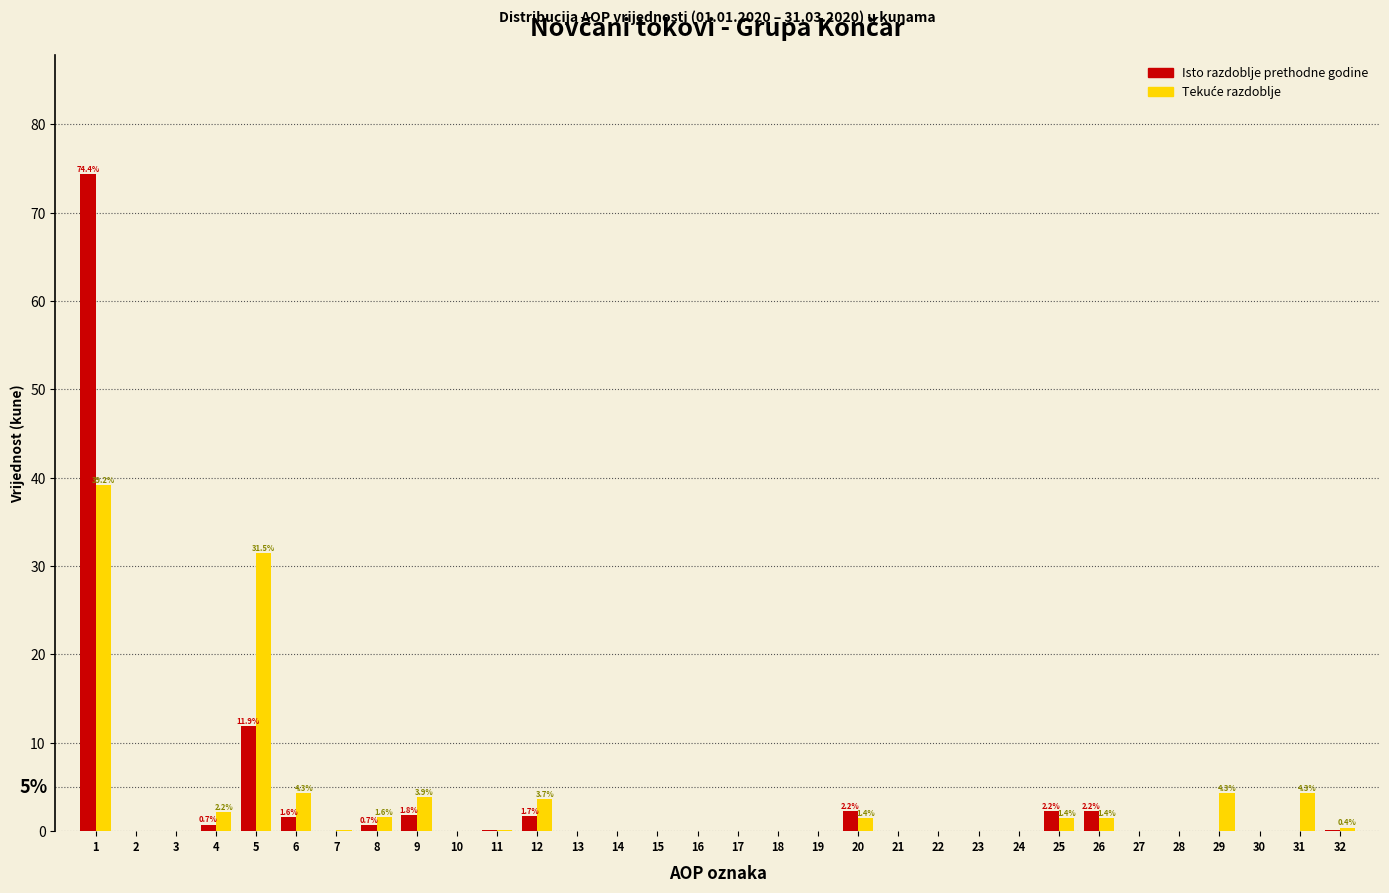

What is the maximum value shown in the chart?

74.4